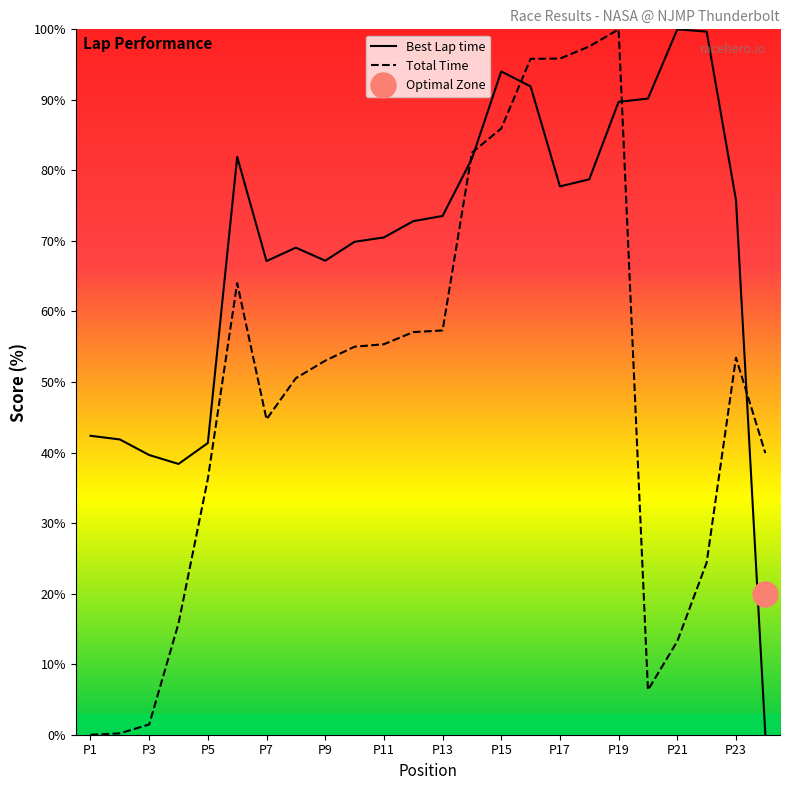

The value of Best Lap time at P5 is 10.9. True or false?

False